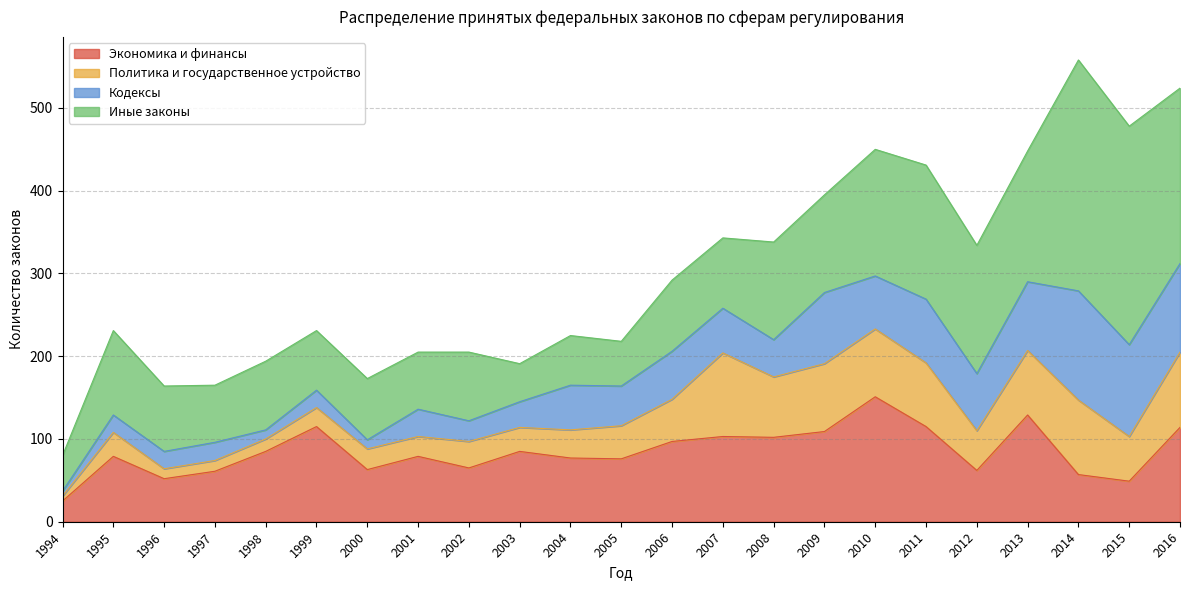

How many interior local valleys does the Политика и государственное устройство series have?

6